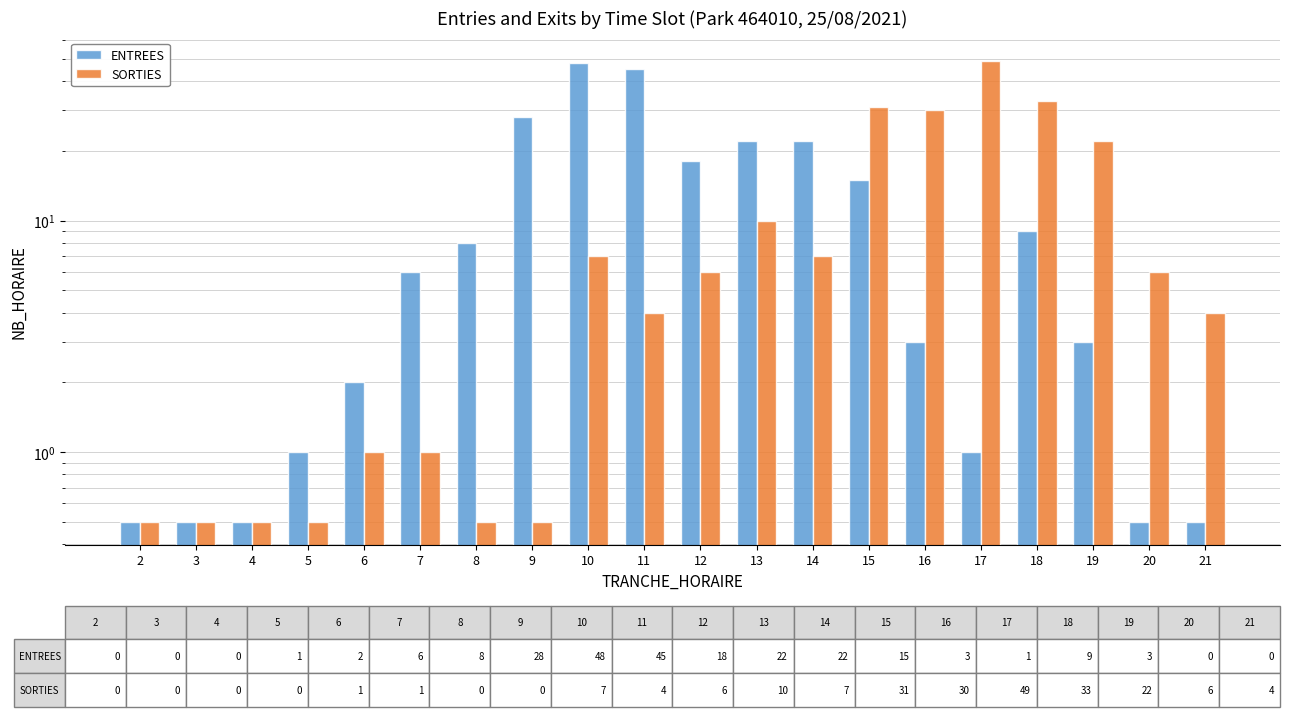

What is the difference between the second highest and minimum values in the SORTIES series?

32.5